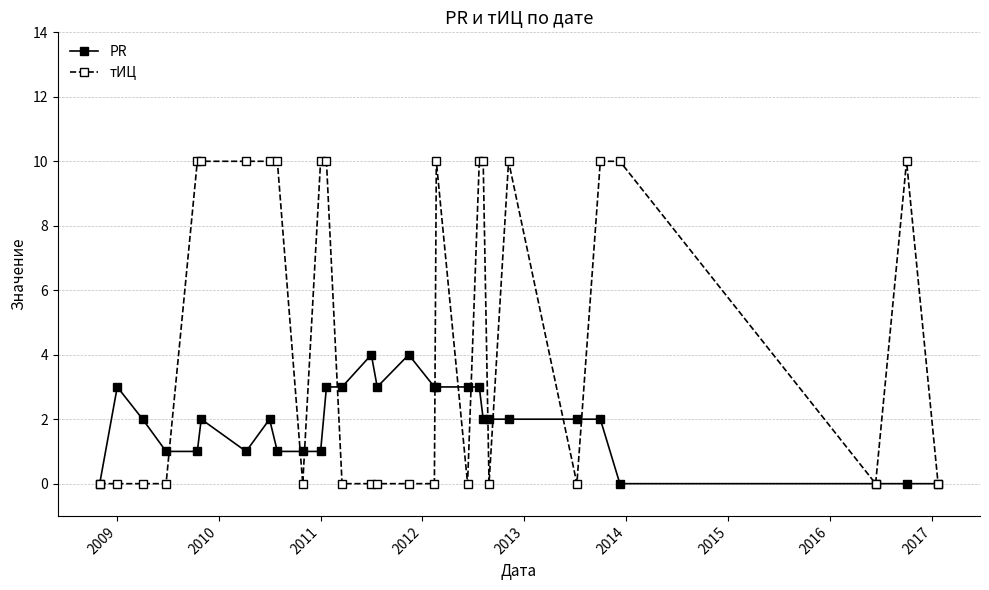

Rank the series by their average value, from lowest to highest.

PR, тИЦ